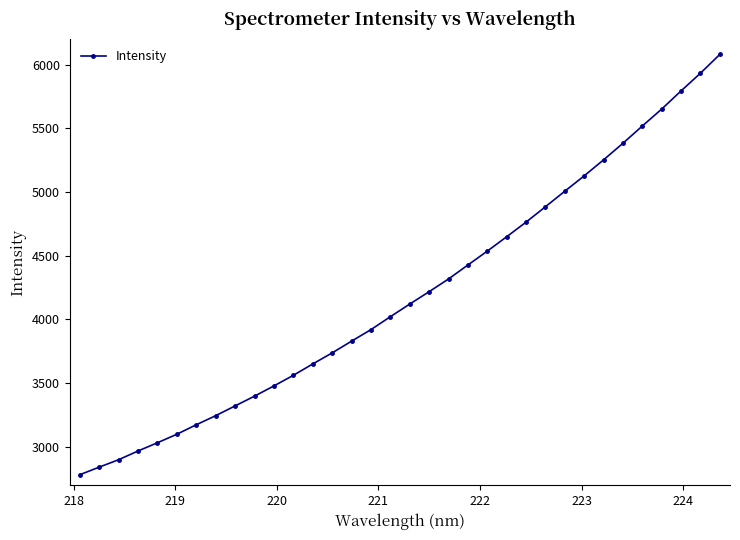

What is the average value?

4195.3